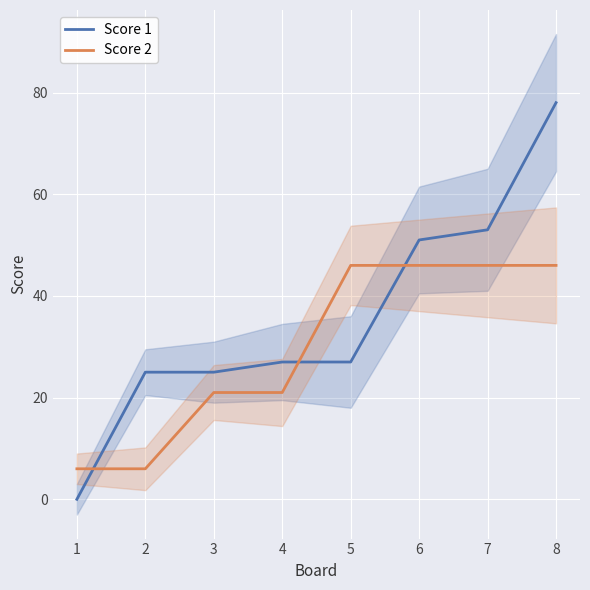

Does the chart display data point markers on the line(s)?

No